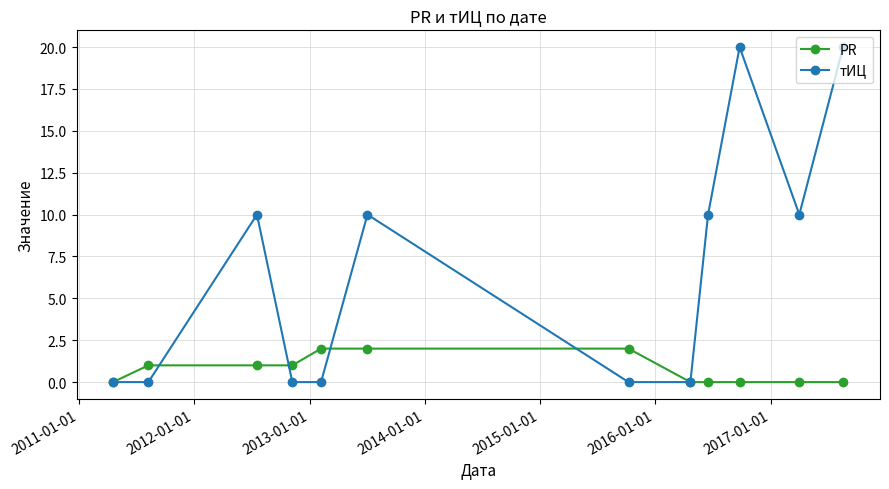

List the series in order of their peak value, highest first.

тИЦ, PR